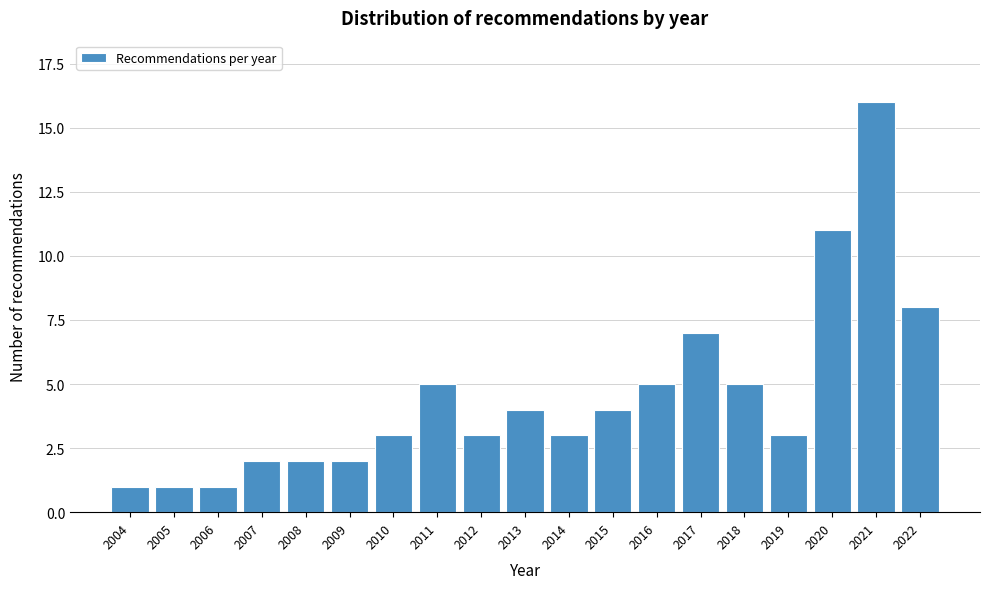

Reading right to left, what are all the values shown in this chart?

2022=8	2021=16	2020=11	2019=3	2018=5	2017=7	2016=5	2015=4	2014=3	2013=4	2012=3	2011=5	2010=3	2009=2	2008=2	2007=2	2006=1	2005=1	2004=1